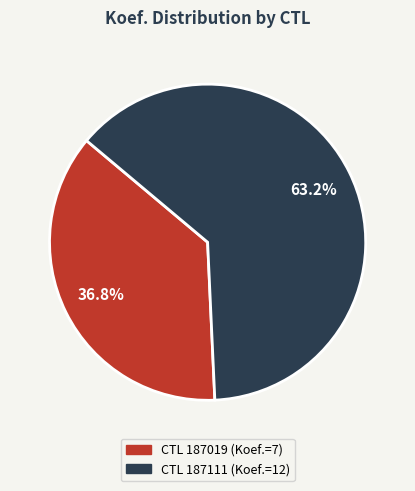

Is there a majority slice in this chart?

Yes